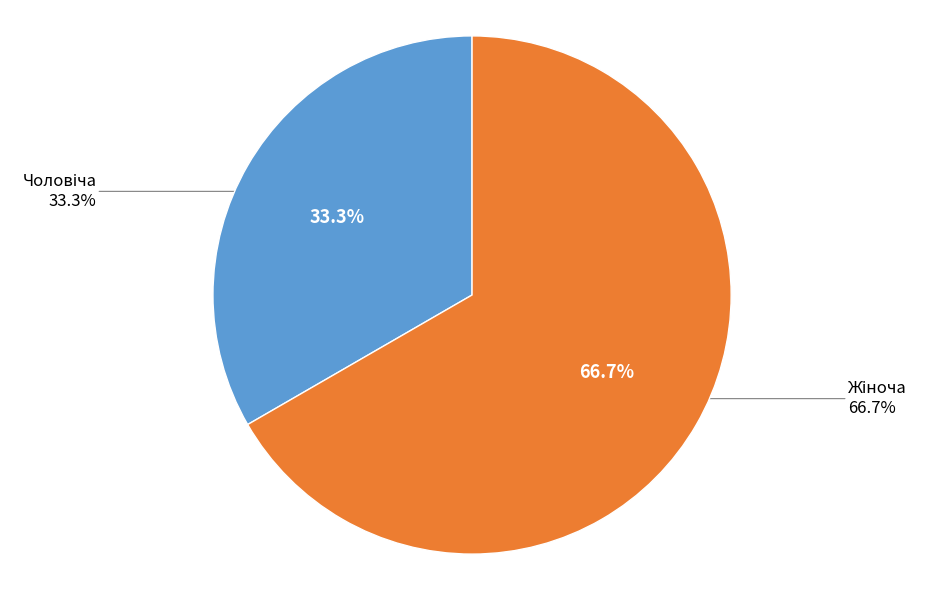

Does Чоловіча represent more than half of the total?

No